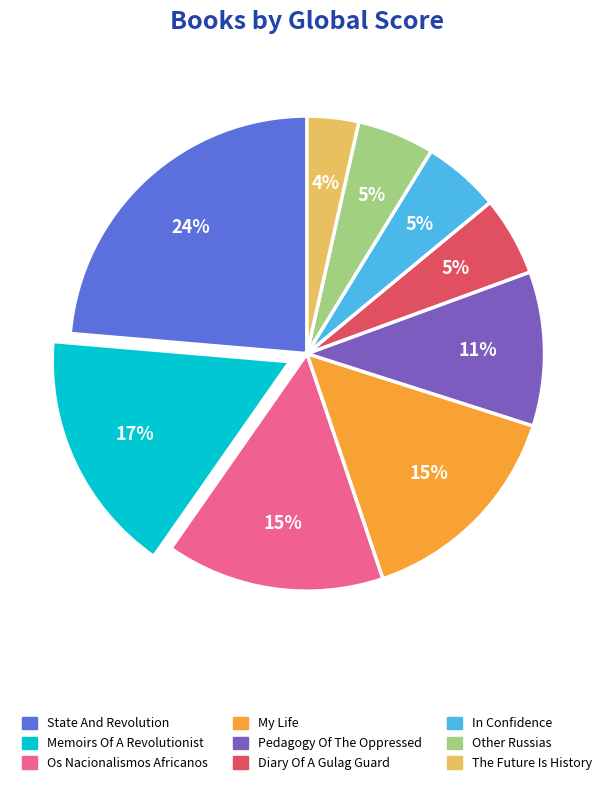

What is the ratio of the value at In Confidence to the value at Pedagogy Of The Oppressed?

0.5